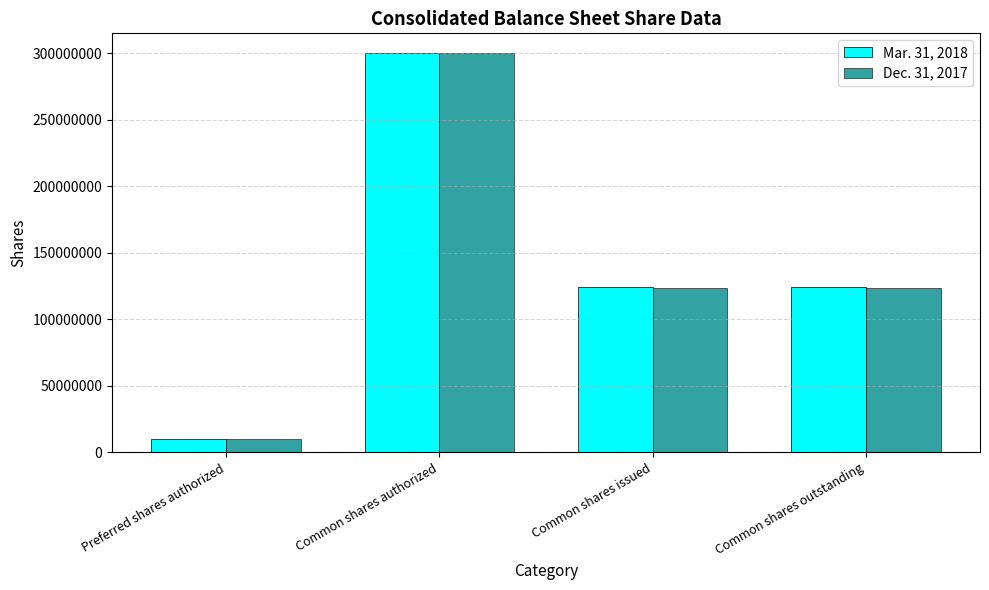

What is the difference between the second highest and minimum values in the Mar. 31, 2018 series?

114311087